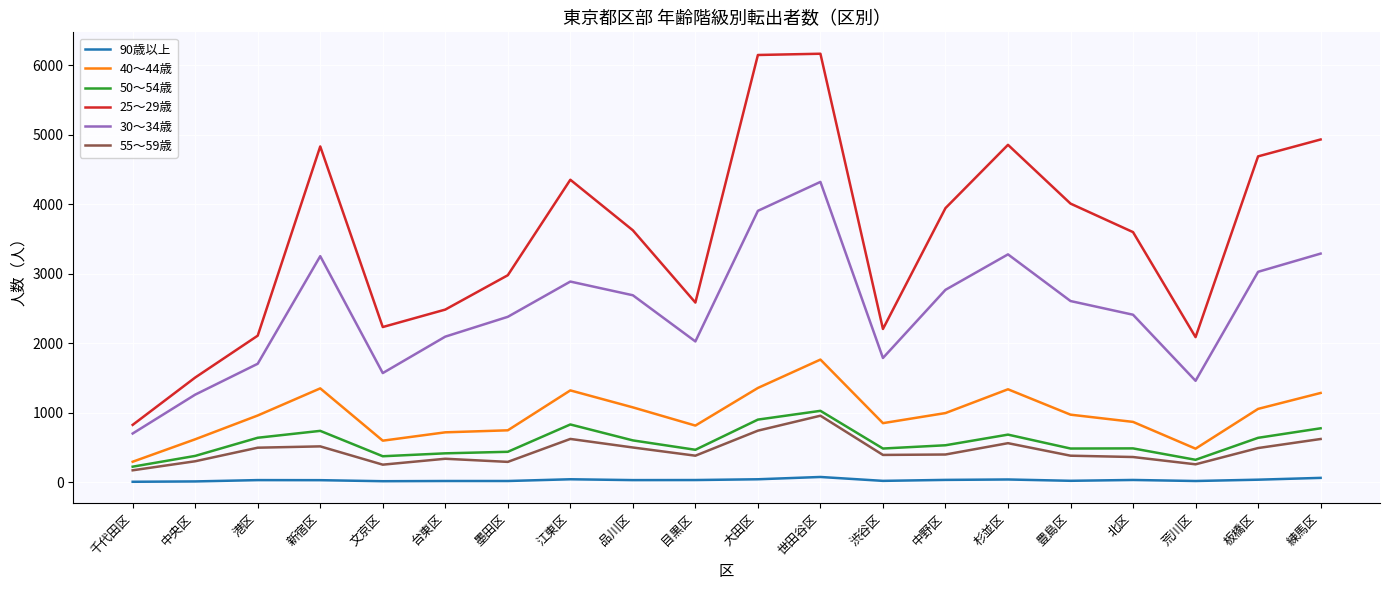

True or false: 50～54歳 and 30～34歳 cross at least once.

False